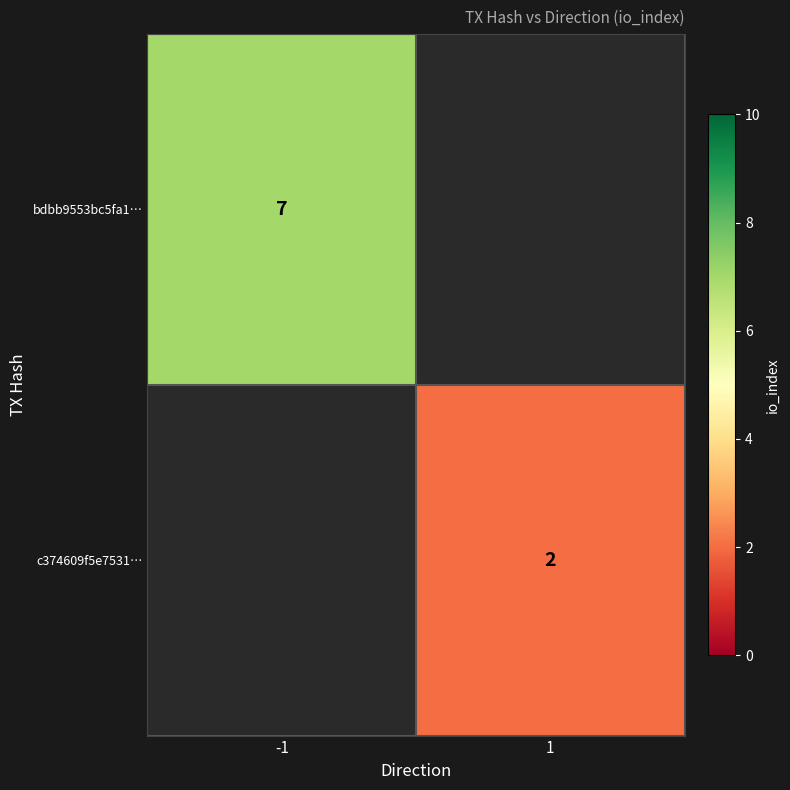

Between 1 and -1, which is larger?

-1